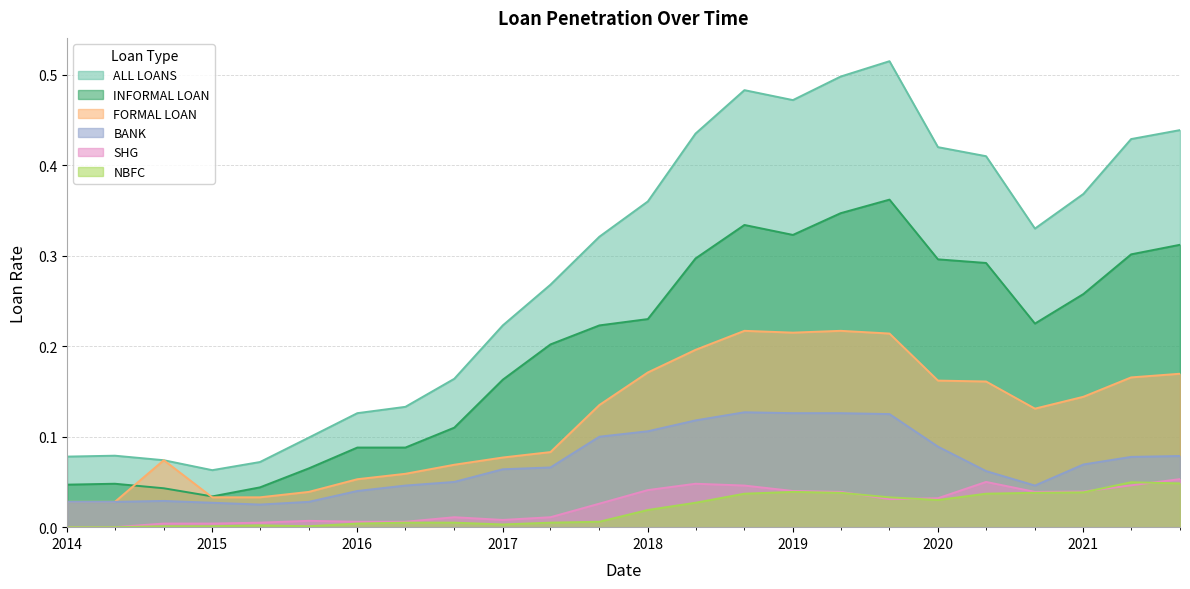

True or false: BANK and NBFC cross at least once.

False